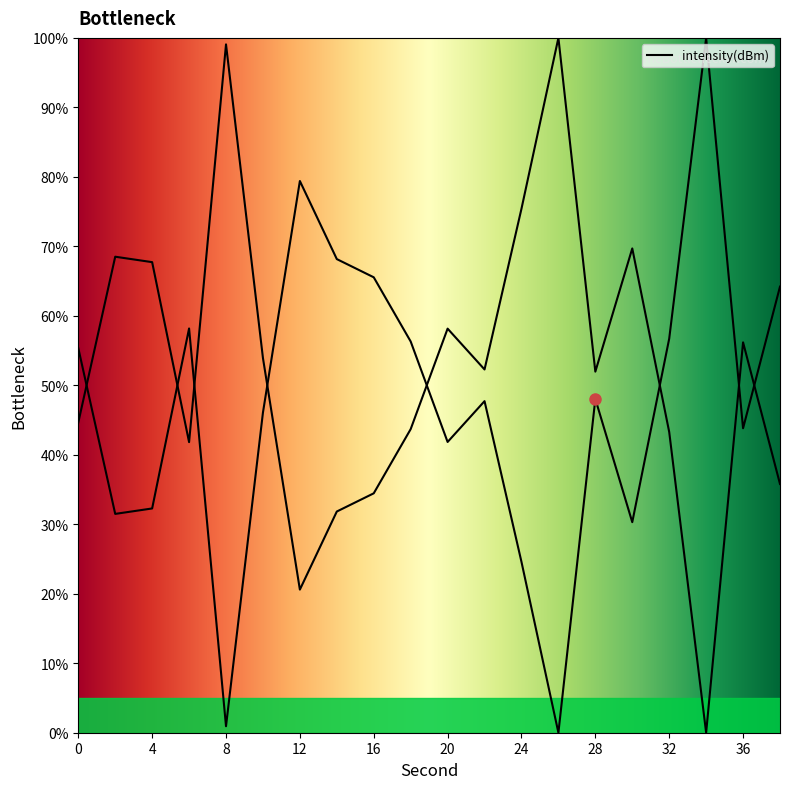

Reading right to left, list all the values displayed in this chart.

38=64.2	36=43.8	34=100.0	32=56.7	30=30.3	28=48.0	26=0.0	24=24.6	22=47.7	20=41.8	18=56.3	16=65.5	14=68.2	12=79.4	10=46.1	8=0.9	6=58.2	4=32.3	2=31.5	0=55.4